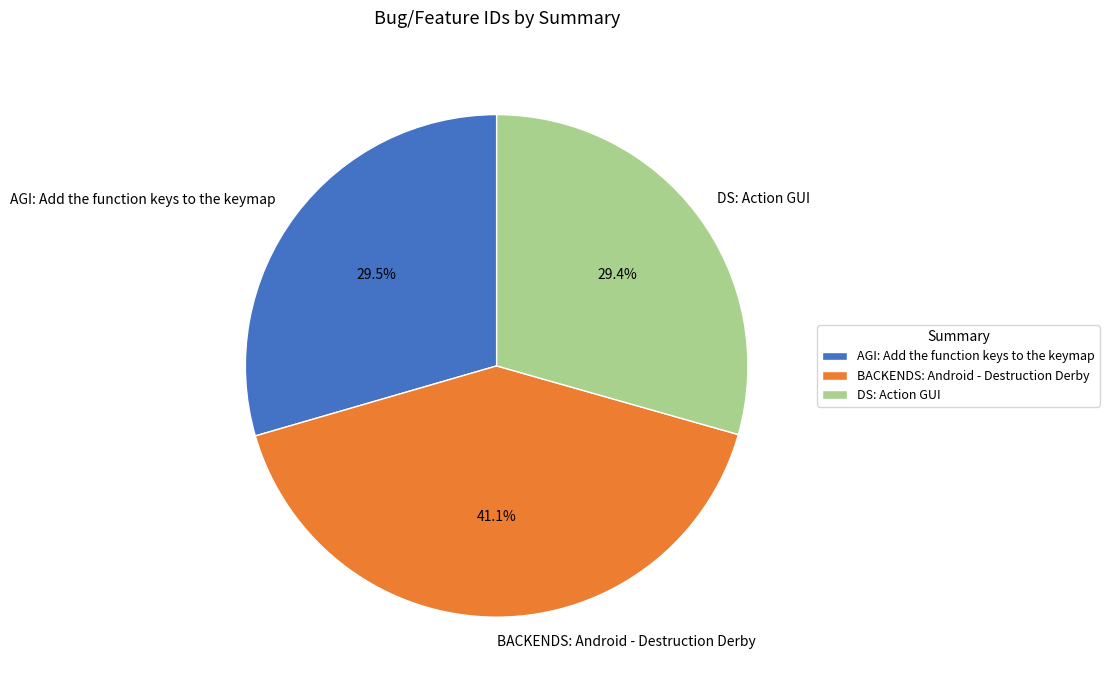

Which slice is the largest?

BACKENDS: Android - Destruction Derby